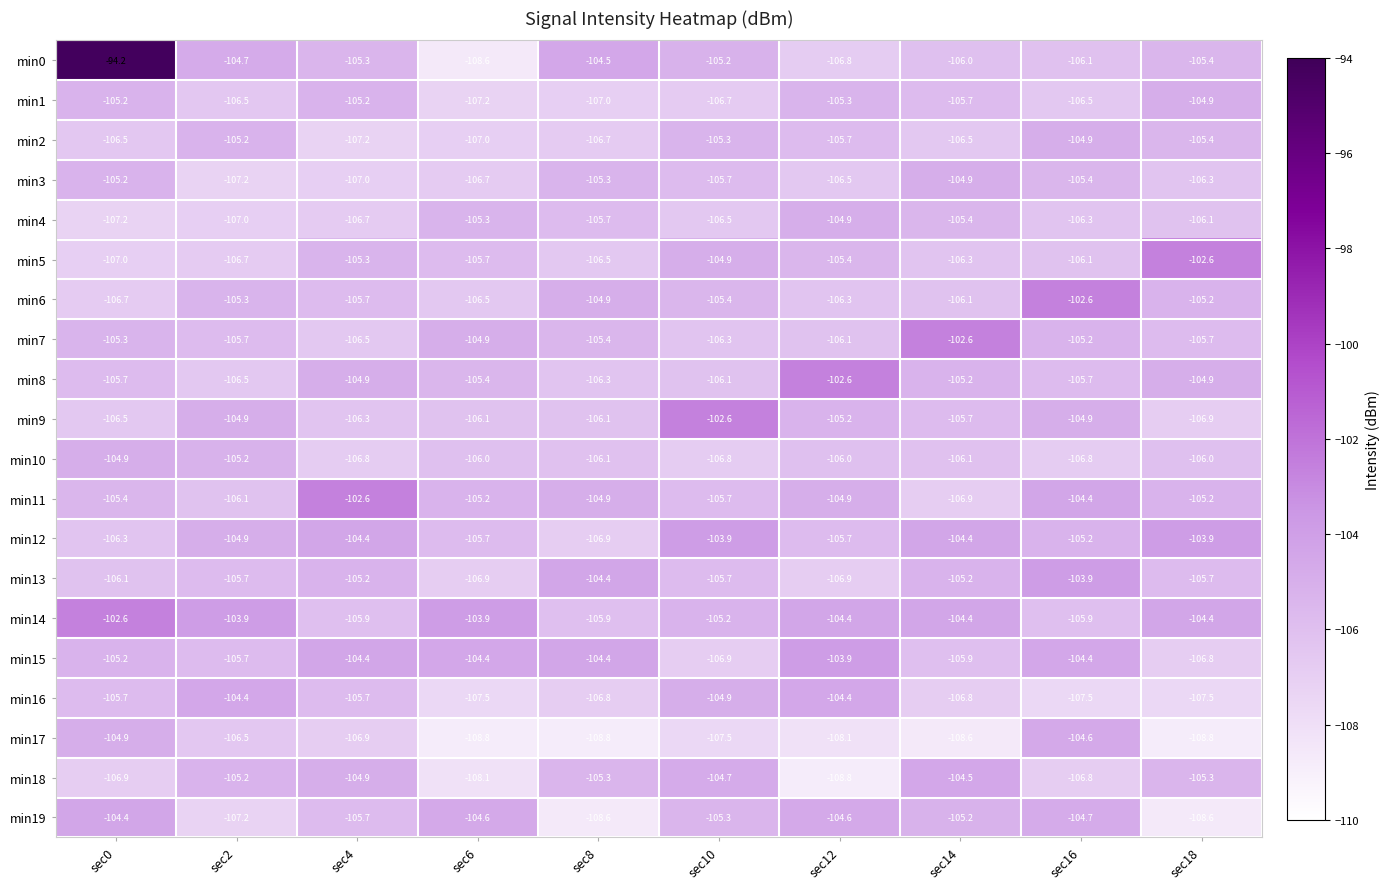

Which category has the highest value across all series?

sec0